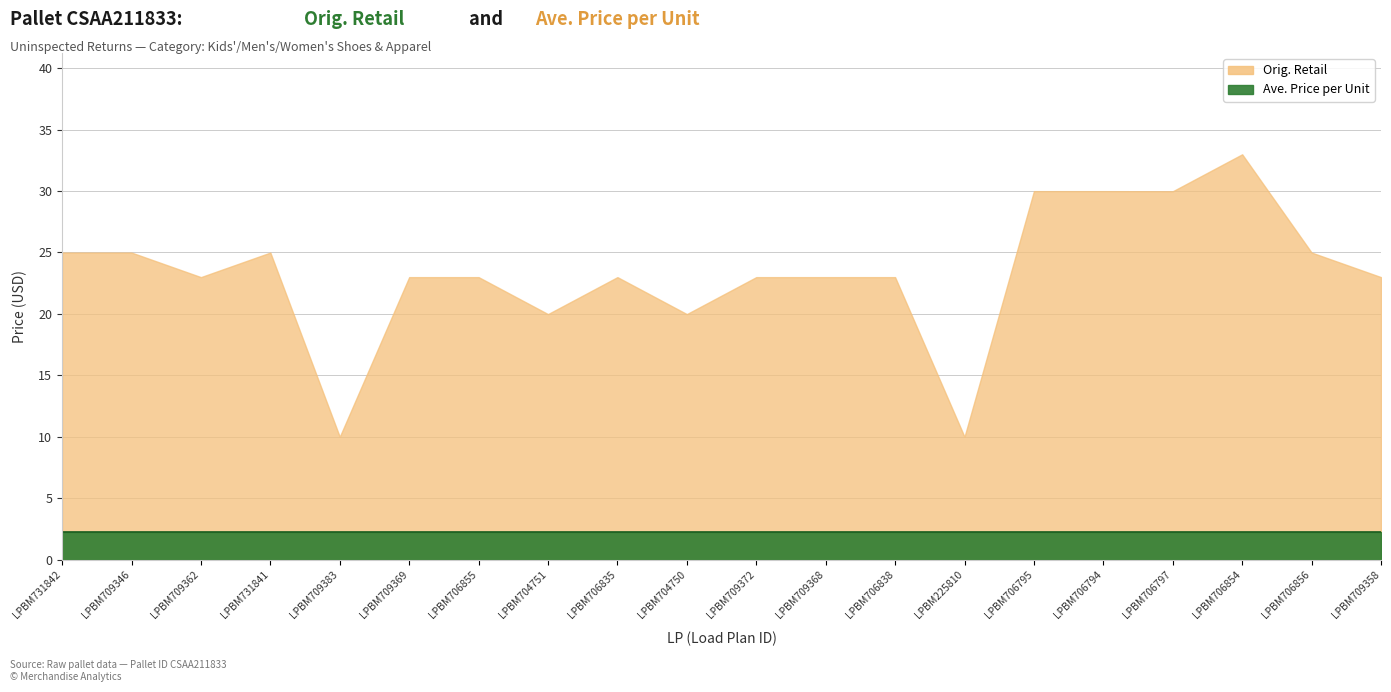

True or false: the data shows 40.4 at LPBM731841.

False